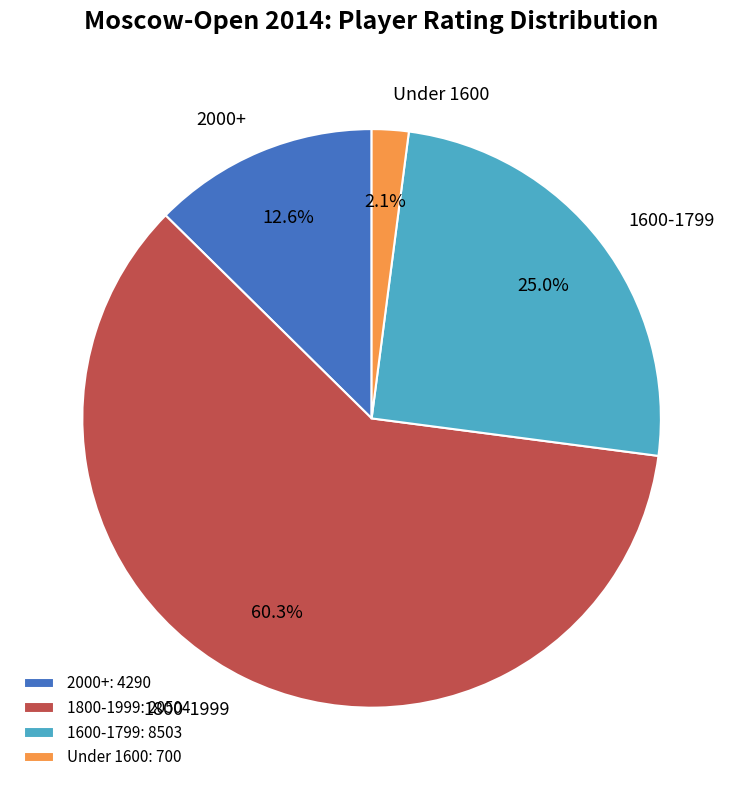

Which has a higher value, Under 1600 or 1800-1999?

1800-1999